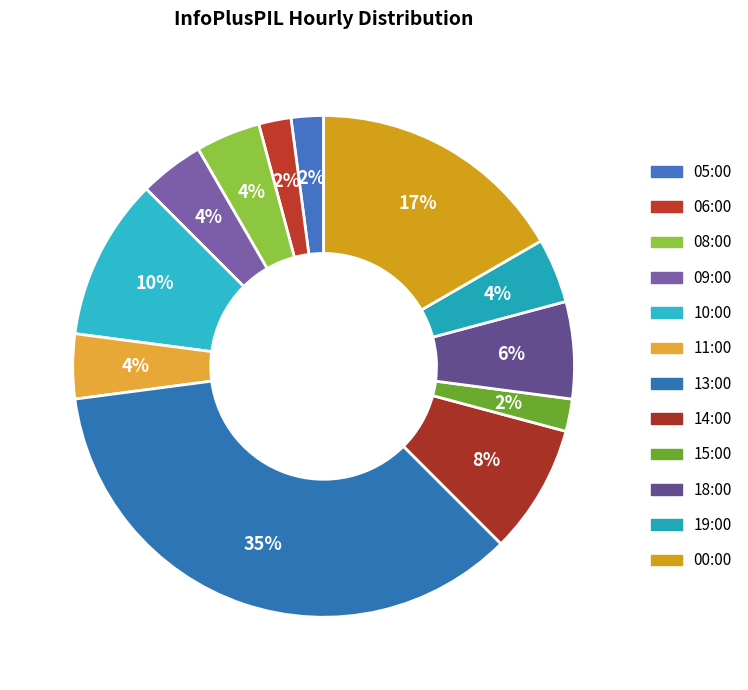

Is there any slice that represents more than half of the pie?

No